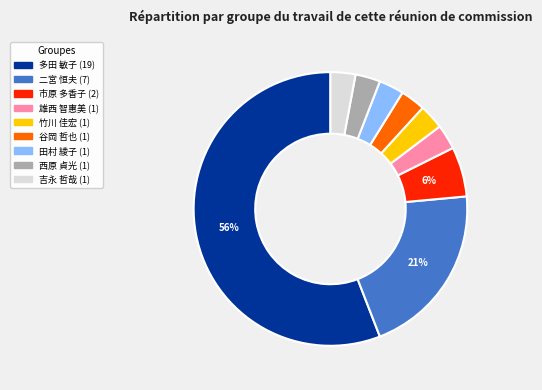

Does any single category account for the majority?

Yes